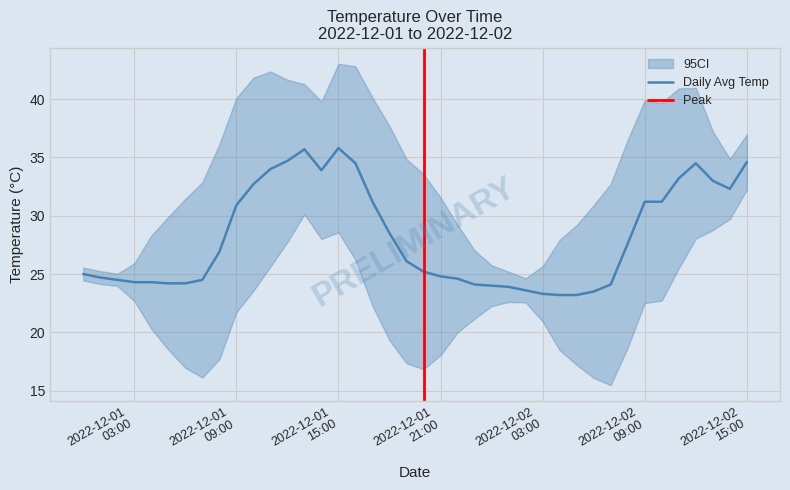

List the labels in order of value, smallest first.

2022-12-02 04:00, 2022-12-02 05:00, 2022-12-02 03:00, 2022-12-02 06:00, 2022-12-02 02:00, 2022-12-02 01:00, 2022-12-02 00:00, 2022-12-01 23:00, 2022-12-02 07:00, 2022-12-01 05:00, 2022-12-01 06:00, 2022-12-01 03:00, 2022-12-01 04:00, 2022-12-01 02:00, 2022-12-01 07:00, 2022-12-01 22:00, 2022-12-01 01:00, 2022-12-01 21:00, 2022-12-01 00:00, 2022-12-01 20:00, 2022-12-01 19:00, 2022-12-01 08:00, 2022-12-02 08:00, 2022-12-01 18:00, 2022-12-01 09:00, 2022-12-01 17:00, 2022-12-02 09:00, 2022-12-02 10:00, 2022-12-02 14:00, 2022-12-01 10:00, 2022-12-02 13:00, 2022-12-02 11:00, 2022-12-01 14:00, 2022-12-01 11:00, 2022-12-01 16:00, 2022-12-02 12:00, 2022-12-02 15:00, 2022-12-01 12:00, 2022-12-01 13:00, 2022-12-01 15:00